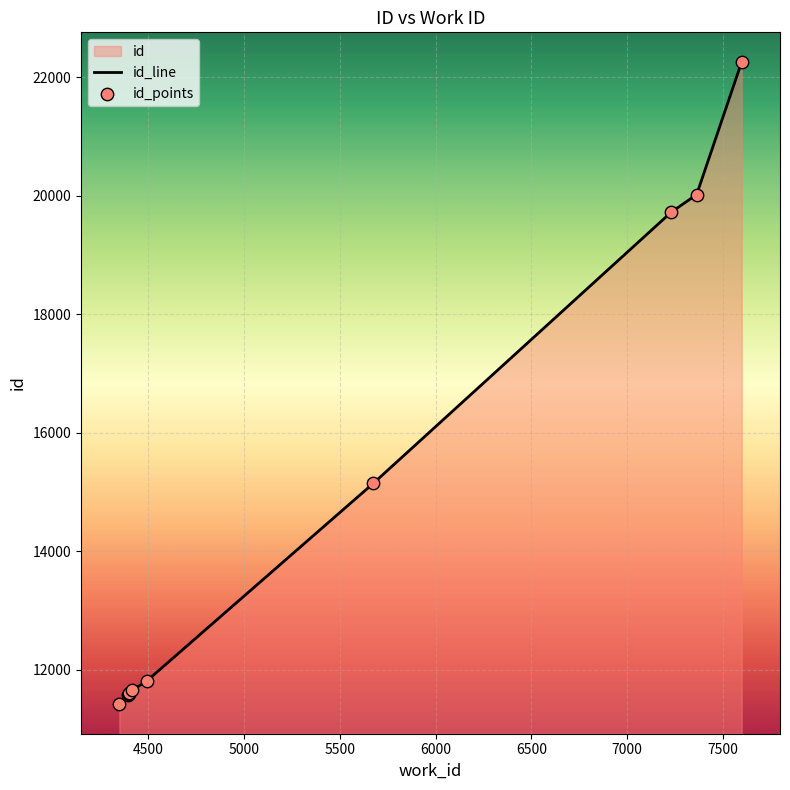

Which series reaches the maximum Y coordinate?

id_line